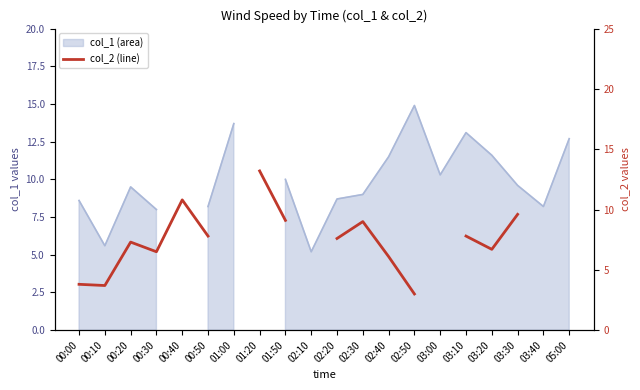

Approximately how many times larger is the value at 00:10 compared to 00:30?

0.6